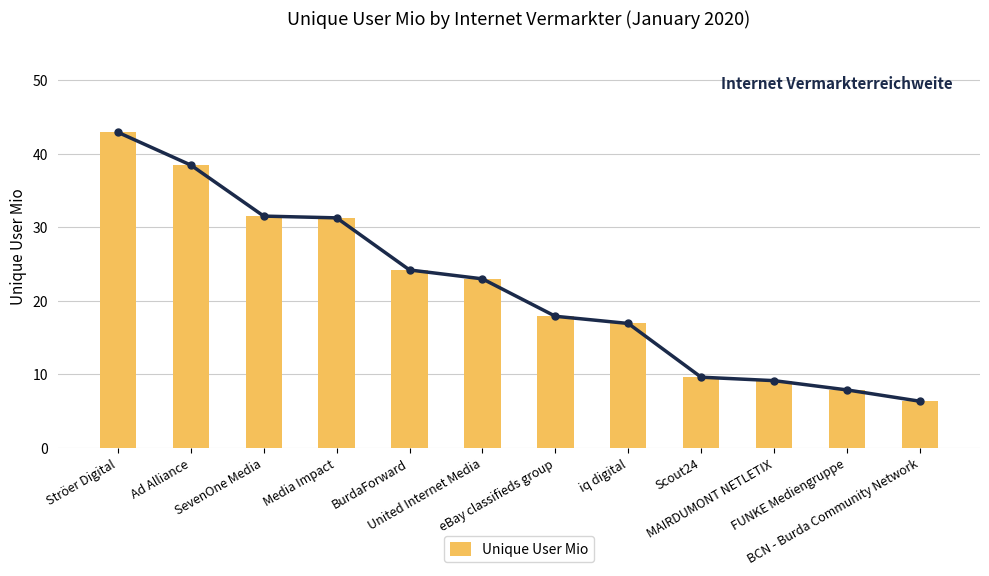

What is the maximum value for Unique User Mio (trend)?

42.9